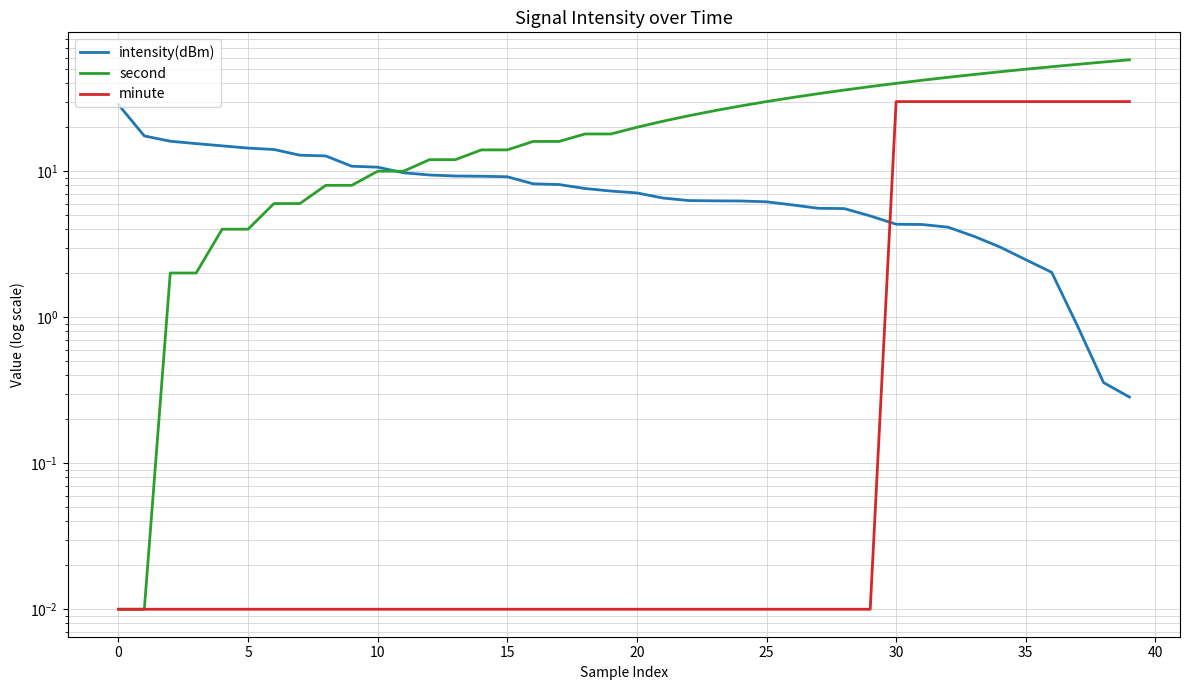

At how many categories does at least one series exceed 30?

15